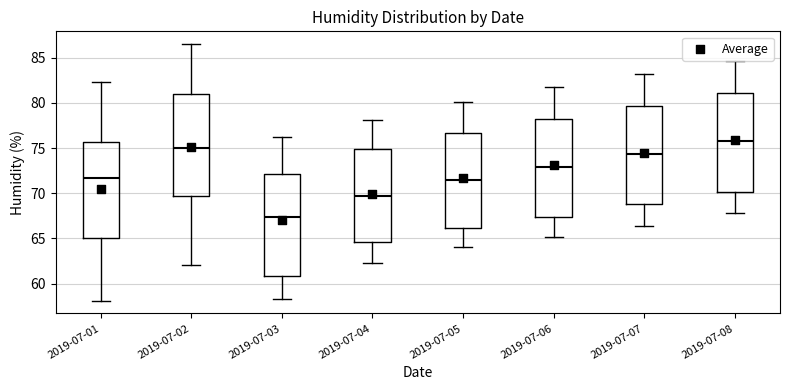

Reading left to right, transcribe this box plot: for each box, give where its median line is, the range the box spans, and where its two whiskers end, as read against the y-axis. The values are not printed on the chart, so give them approximately, as read against the axis.

2019-07-01: median 71.5, box 65.0 to 75.5, whiskers 58.0 to 82.5
2019-07-02: median 75.0, box 69.5 to 81.0, whiskers 62.0 to 86.5
2019-07-03: median 67.5, box 61.0 to 72.0, whiskers 58.5 to 76.0
2019-07-04: median 69.5, box 64.5 to 75.0, whiskers 62.5 to 78.0
2019-07-05: median 71.5, box 66.0 to 76.5, whiskers 64.0 to 80.0
2019-07-06: median 73.0, box 67.5 to 78.5, whiskers 65.0 to 82.0
2019-07-07: median 74.5, box 69.0 to 79.5, whiskers 66.5 to 83.0
2019-07-08: median 76.0, box 70.0 to 81.0, whiskers 68.0 to 84.5